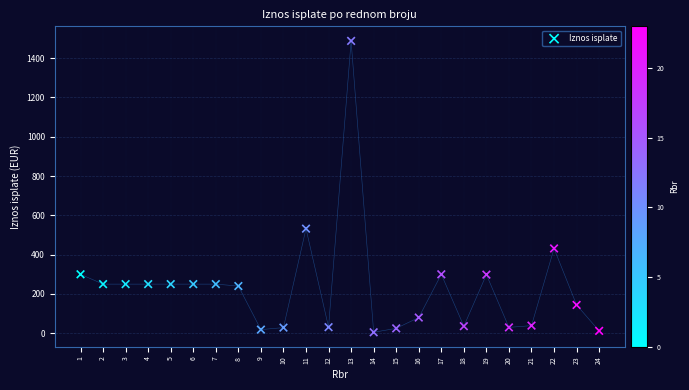

What is the range of Y values (max minus min)?

1482.5